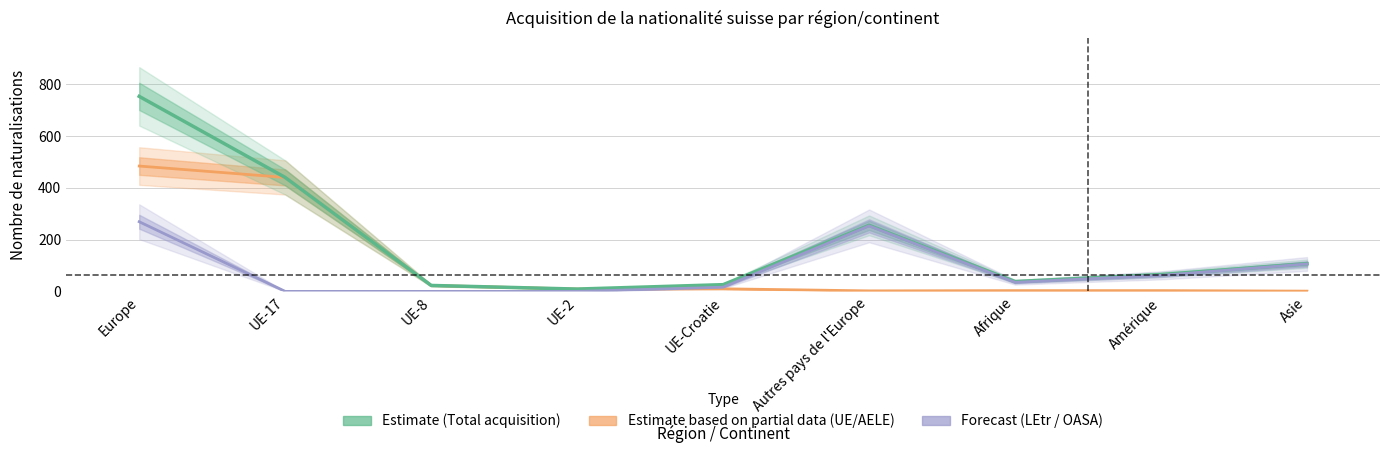

Rank the series by their maximum value, from highest to lowest.

Total acquisition, Total UE/AELE, Total LEtr / OASA